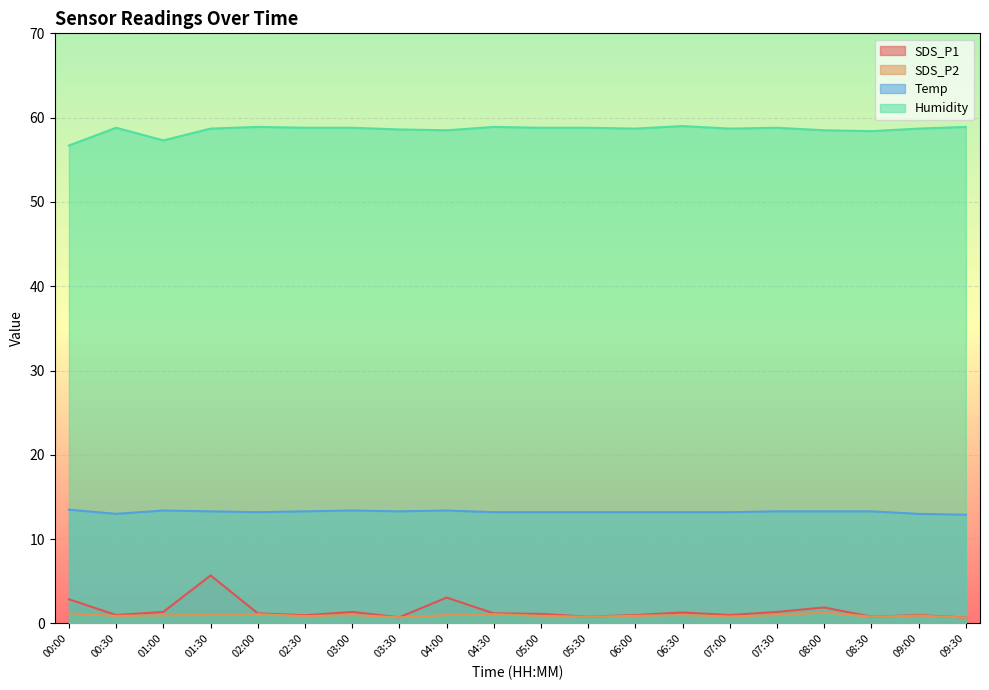

Count the number of categories in the chart.

20